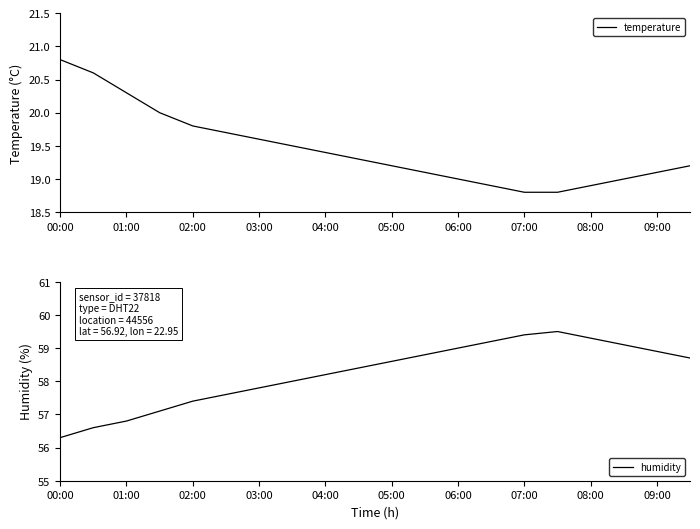

Reading right to left, list all the values displayed in this chart.

temperature: 19.2	19.1	19.0	18.9	18.8	18.8	18.9	19.0	19.1	19.2	19.3	19.4	19.5	19.6	19.7	19.8	20.0	20.3	20.6	20.8
humidity: 58.7	58.9	59.1	59.3	59.5	59.4	59.2	59.0	58.8	58.6	58.4	58.2	58.0	57.8	57.6	57.4	57.1	56.8	56.6	56.3